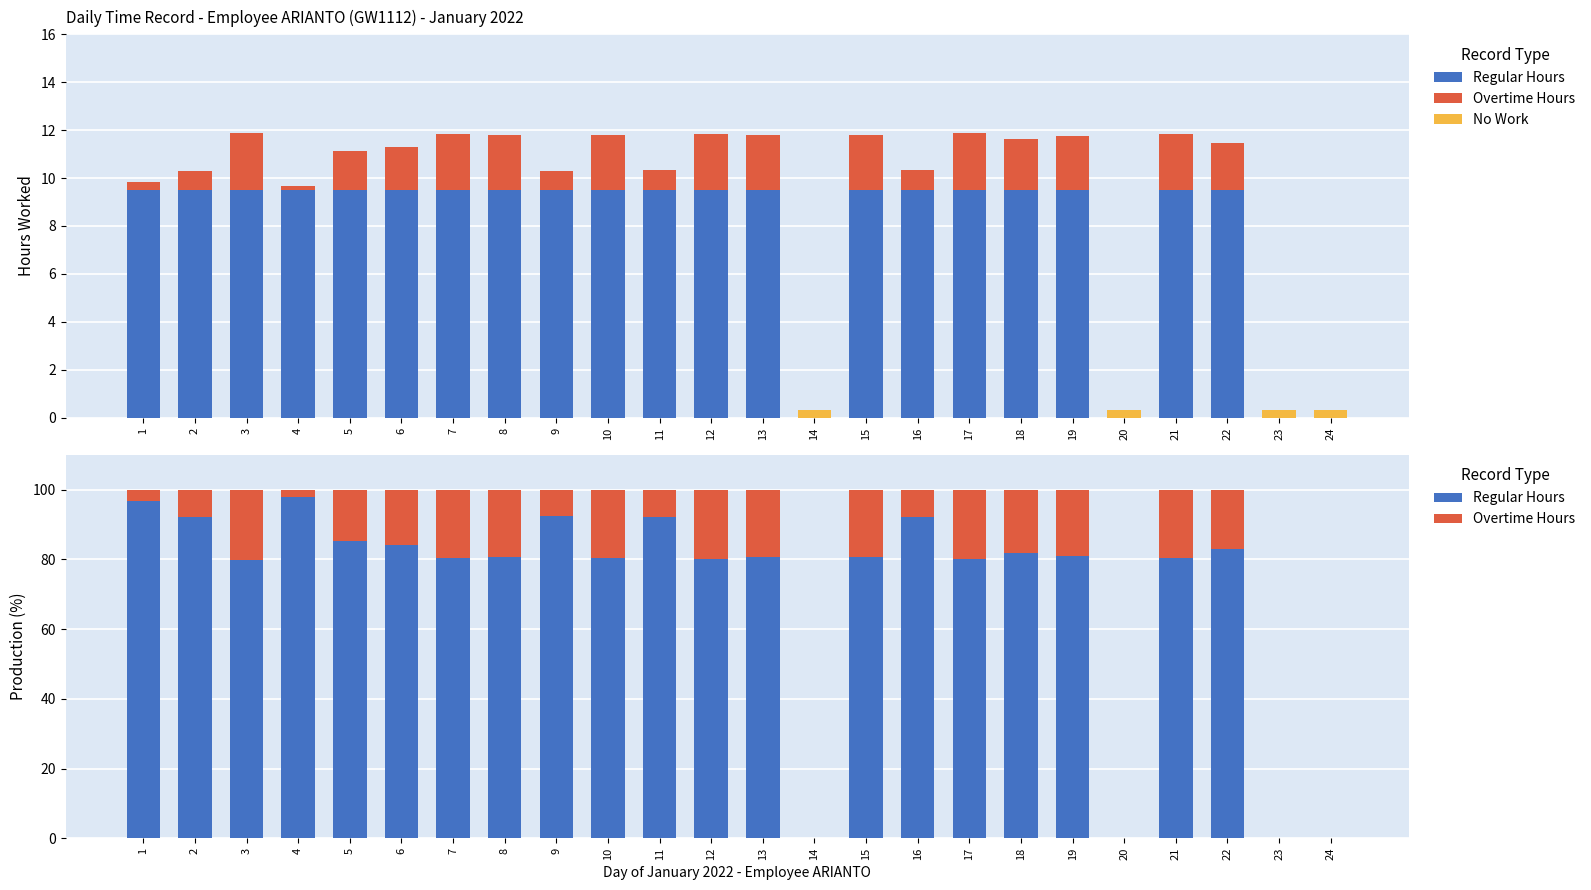

What is the difference between the maximum and second lowest values in the No Work series?

0.3